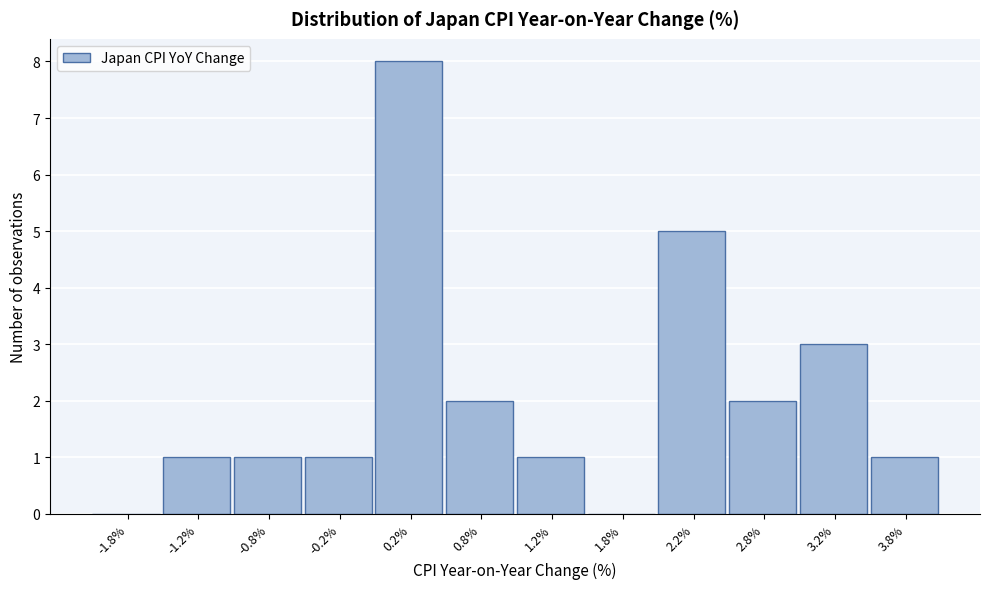

Reading left to right, transcribe this chart: for each bar, give the range it covers on the x-axis and its height. The values are not printed on the chart, so give them approximately, as read against the axis.

-2.0 to -1.5: 0
-1.5 to -1.0: 1
-1.0 to -0.5: 1
-0.5 to 0.0: 1
0.0 to 0.5: 8
0.5 to 1.0: 2
1.0 to 1.5: 1
1.5 to 2.0: 0
2.0 to 2.5: 5
2.5 to 3.0: 2
3.0 to 3.5: 3
3.5 to 4.0: 1